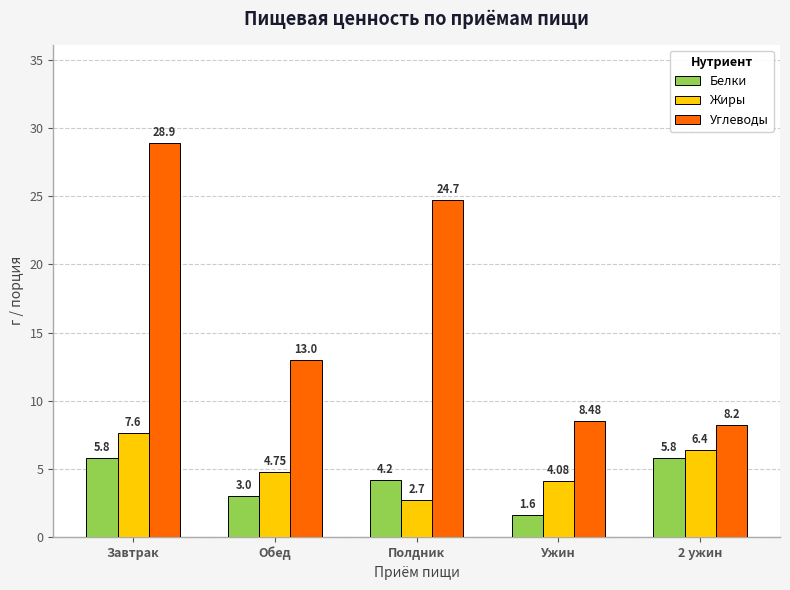

Are the bars horizontal?

No